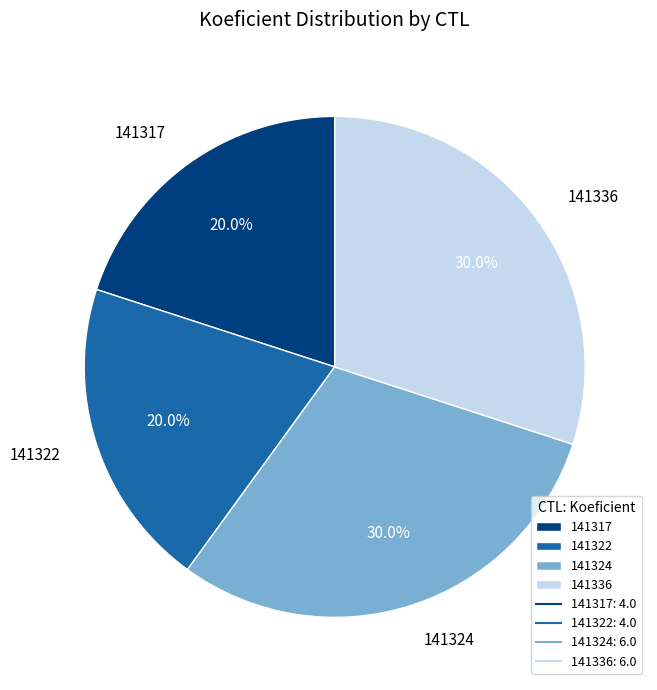

How much of the chart is everything except 141336?

70.0%